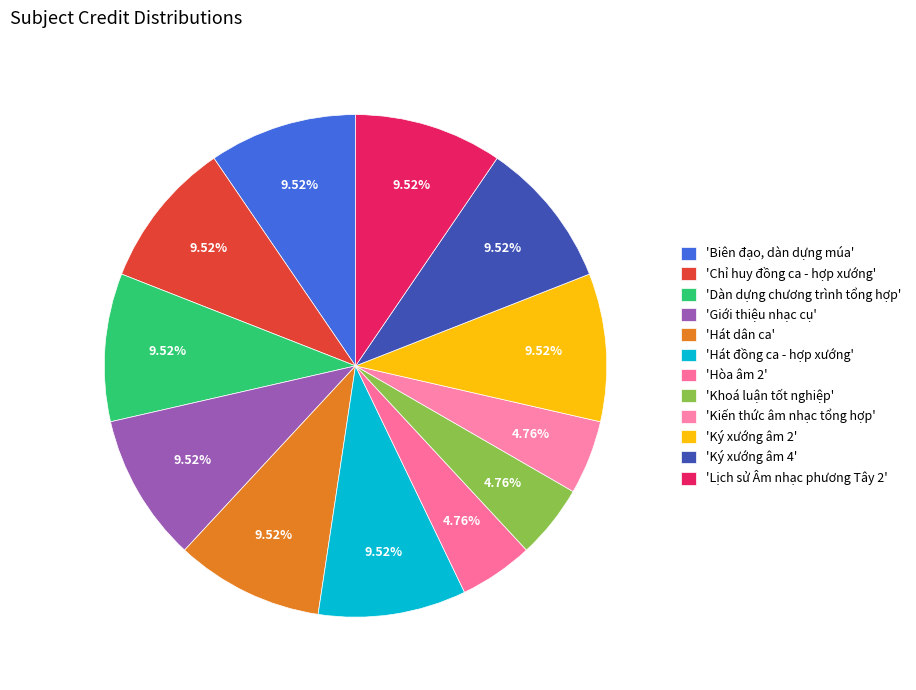

How many slices are in this pie chart?

12